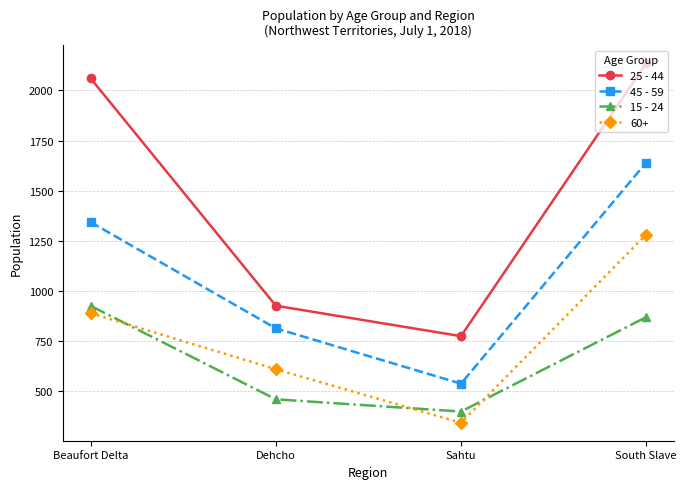

What is the difference between the highest and lowest values at South Slave?

1266